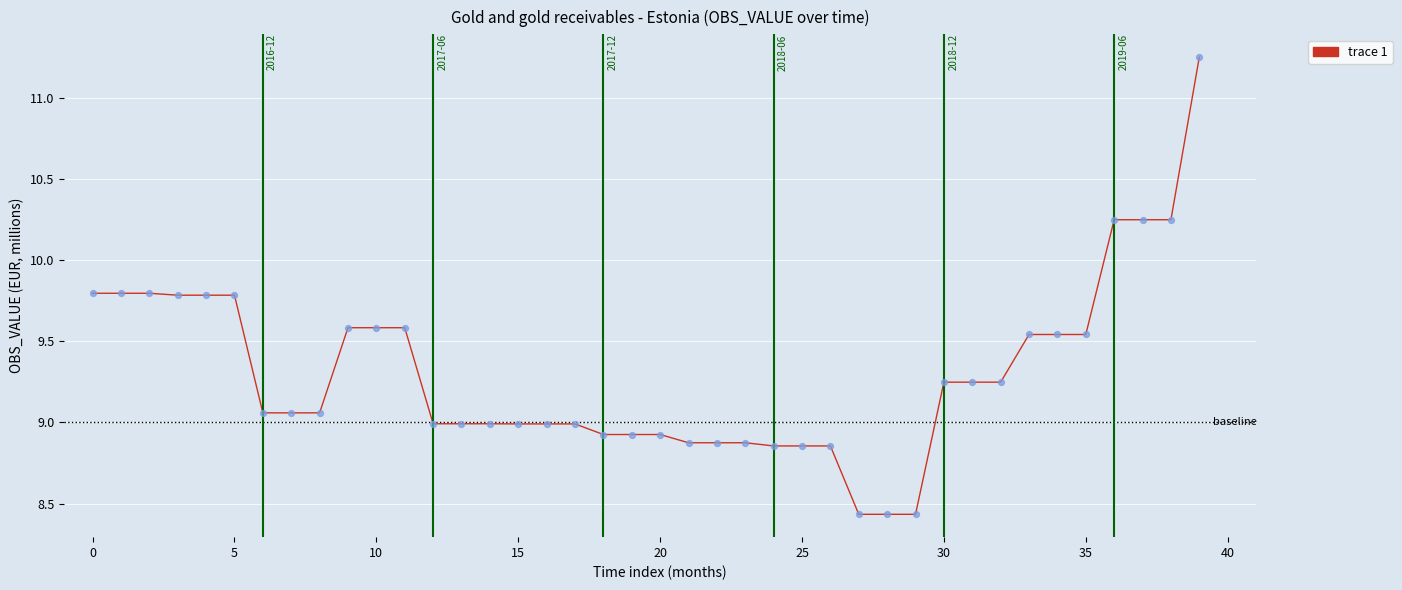

What is the difference between the maximum and minimum values?

2.8